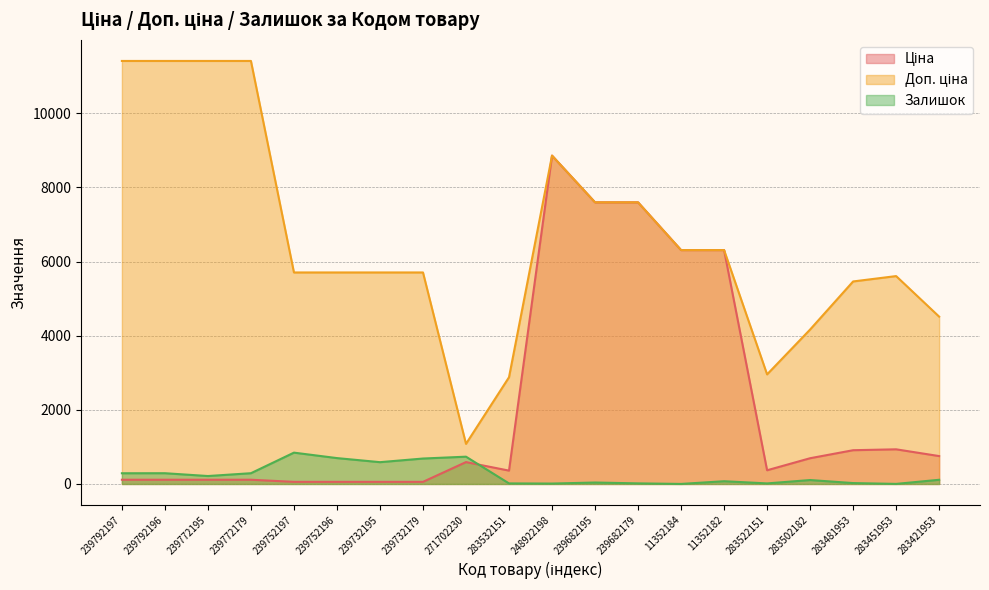

Rank the series by their maximum value, from lowest to highest.

Залишок, Ціна, Доп. ціна